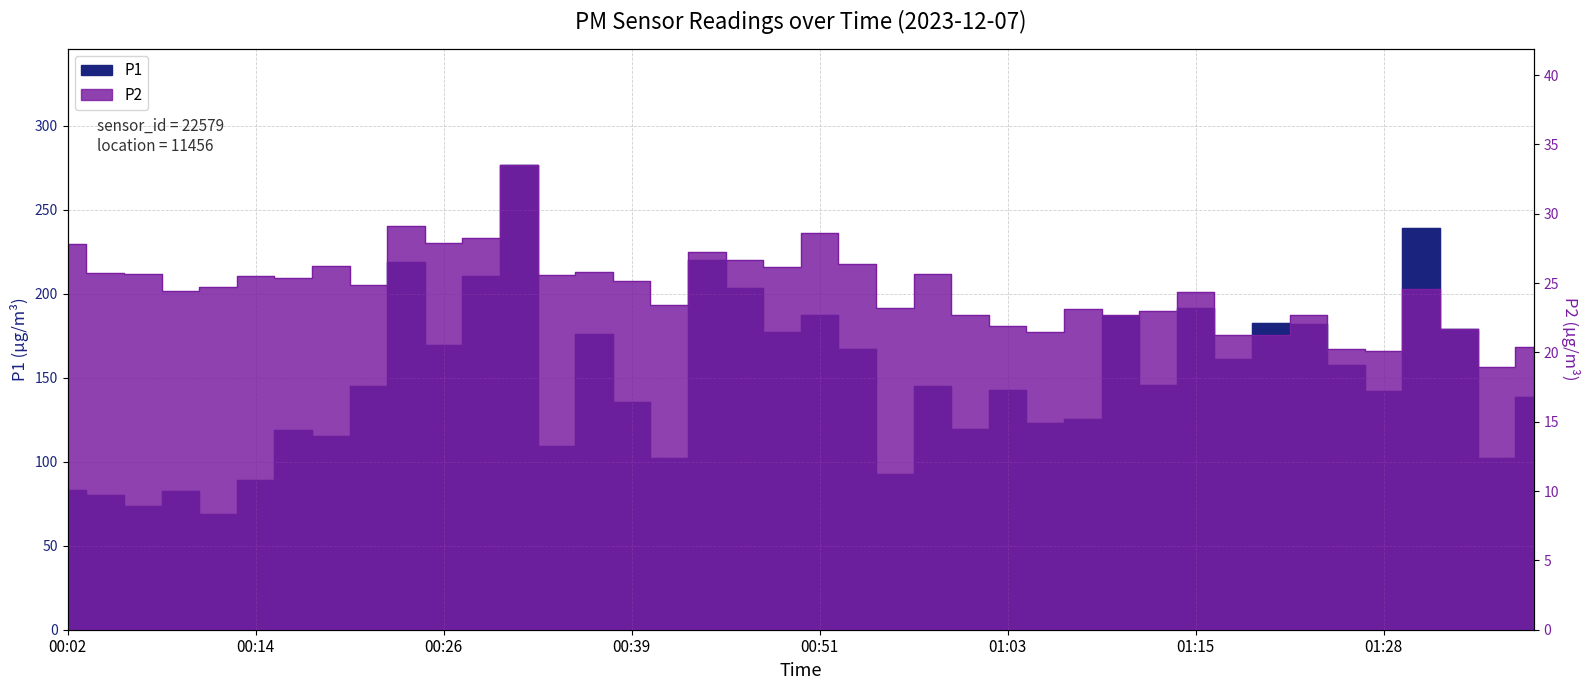

How many interior local peaks does the P2 series have?

12